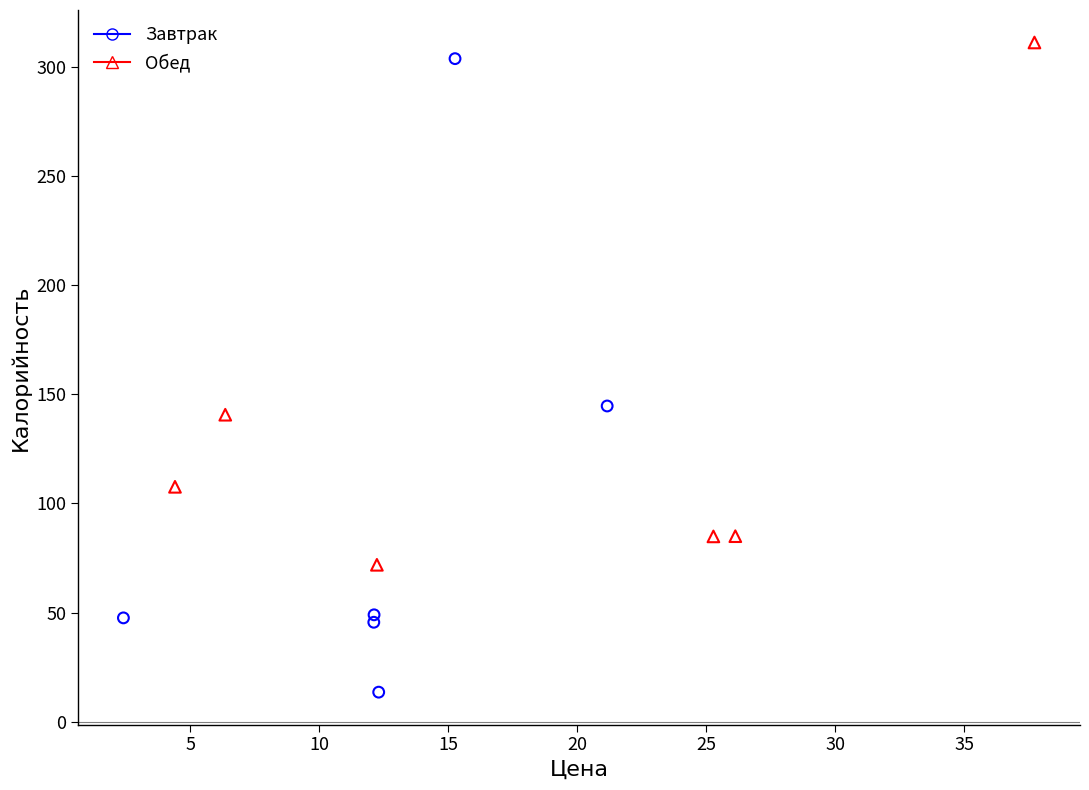

Which series has the largest Y range (max minus min)?

Завтрак